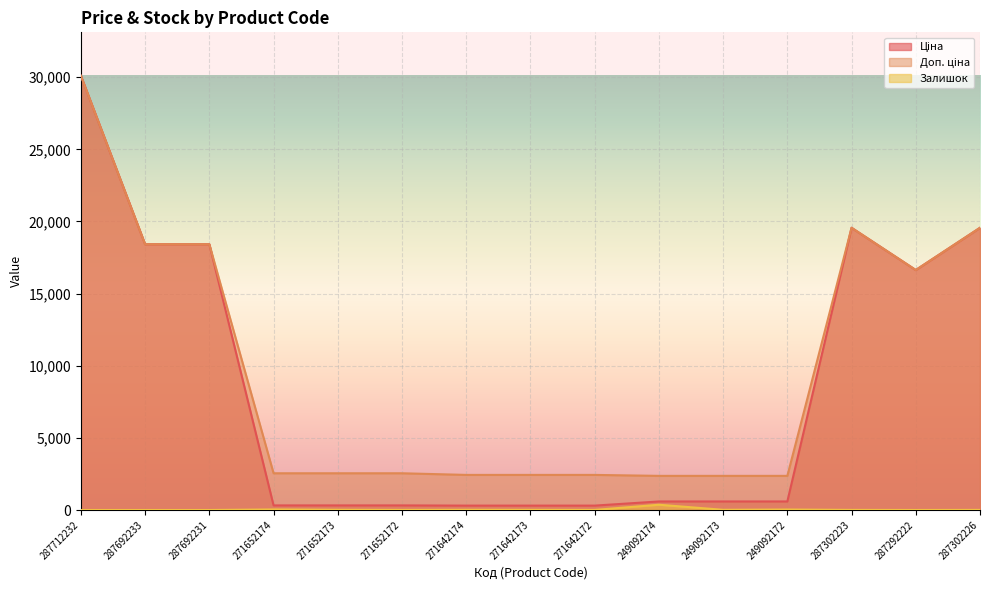

Read the Ціна value at 249092174.

591.6